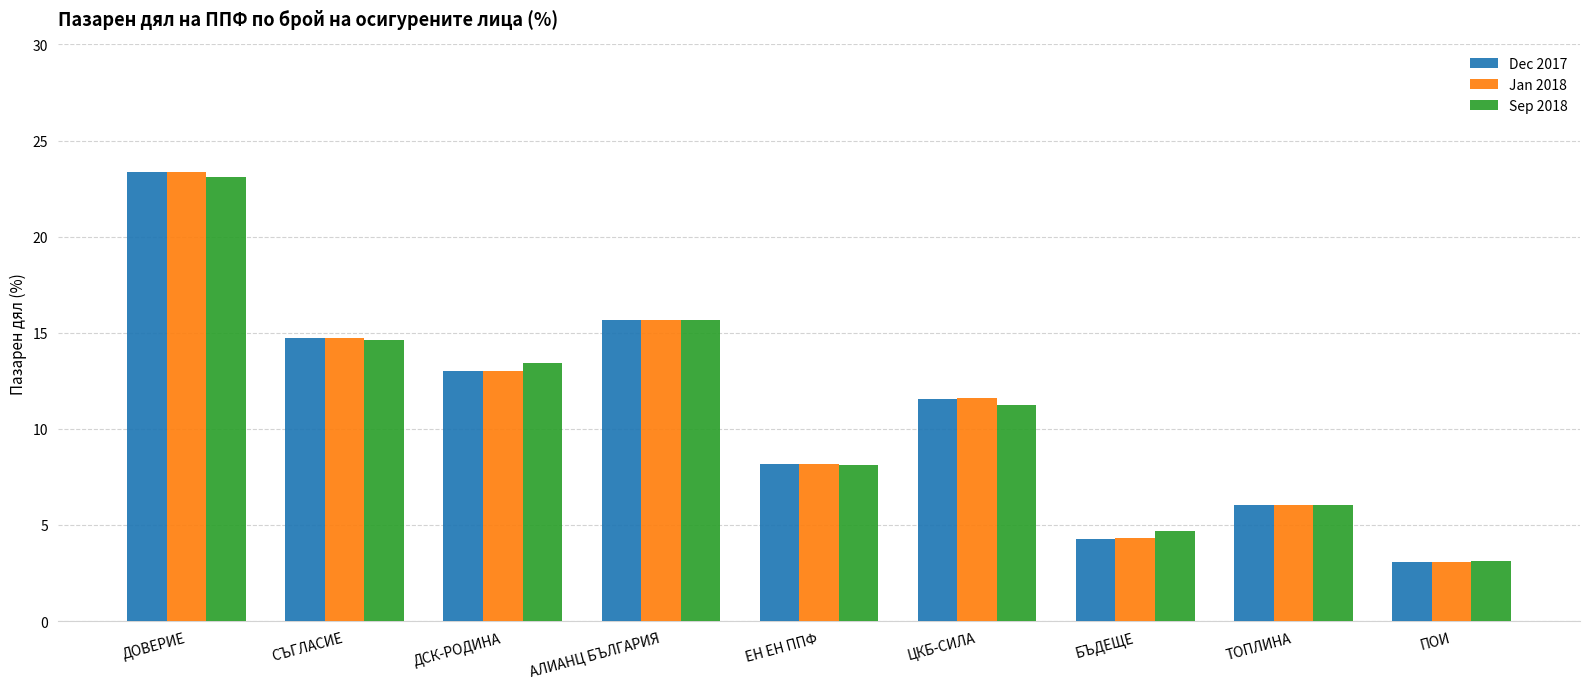

What position from the right is СЪГЛАСИЕ?

8